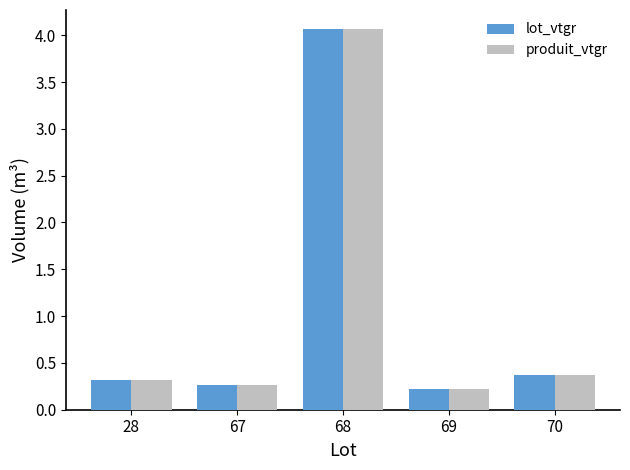

Reading left to right, extract all data points from this chart.

lot_vtgr: 28=0.3	67=0.3	68=4.1	69=0.2	70=0.4
produit_vtgr: 28=0.3	67=0.3	68=4.1	69=0.2	70=0.4